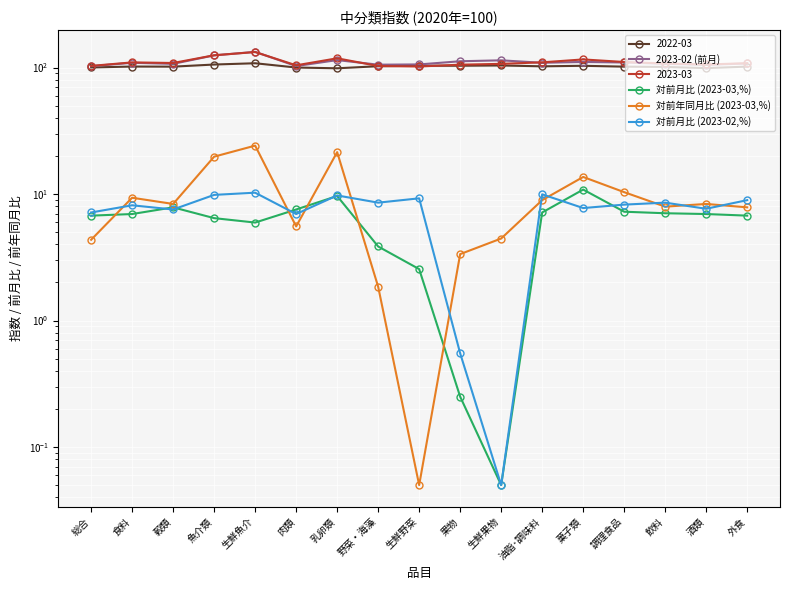

What position from the left is 総合?

1